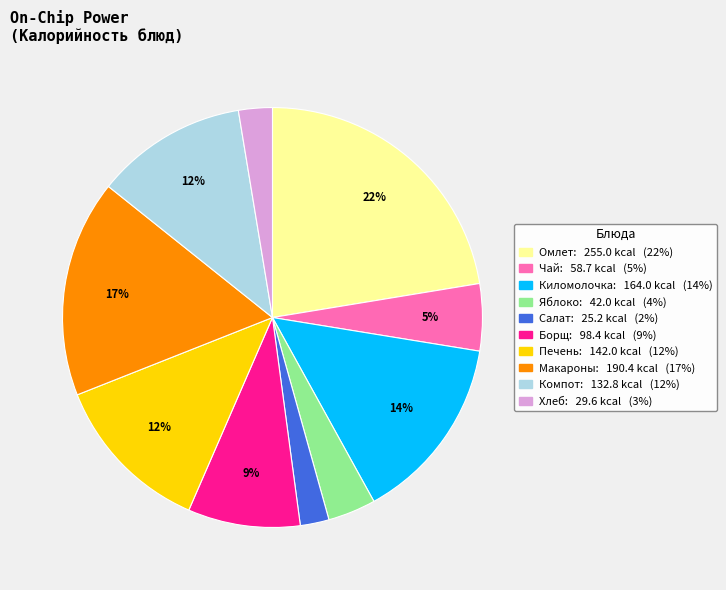

Is there a majority slice in this chart?

No